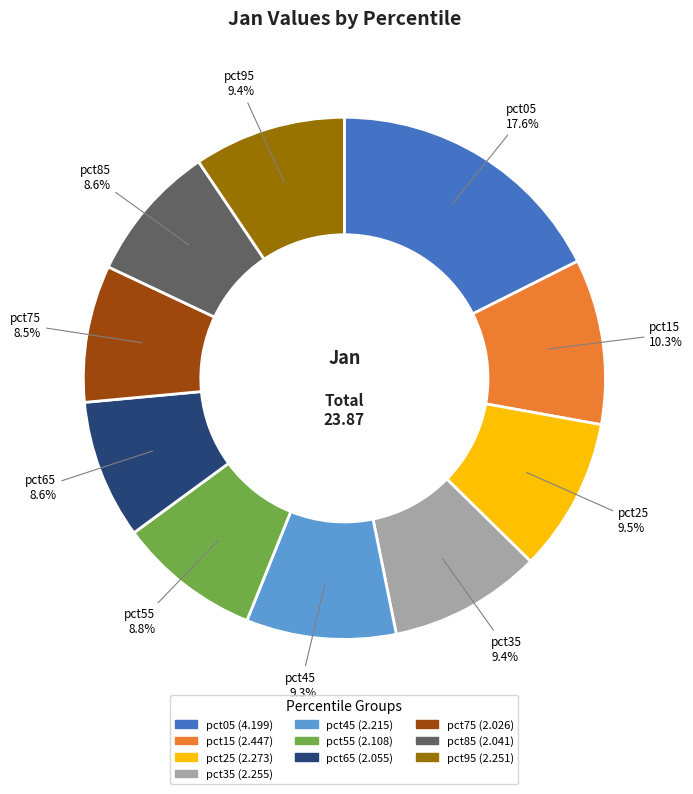

True or false: pct85 accounts for 1% of the total.

False